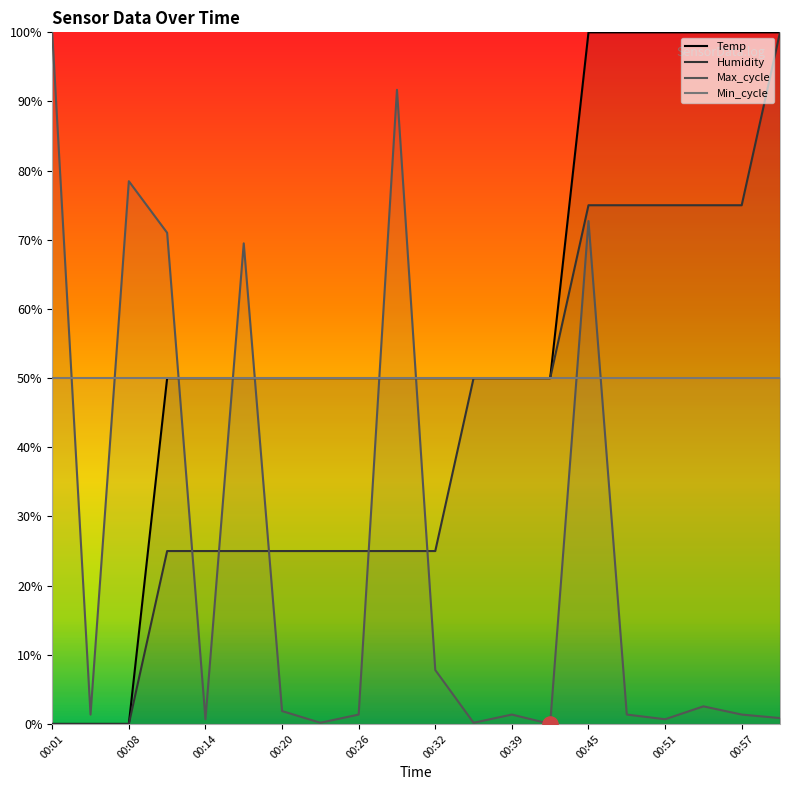

Which series contains the lowest Y value?

Temp